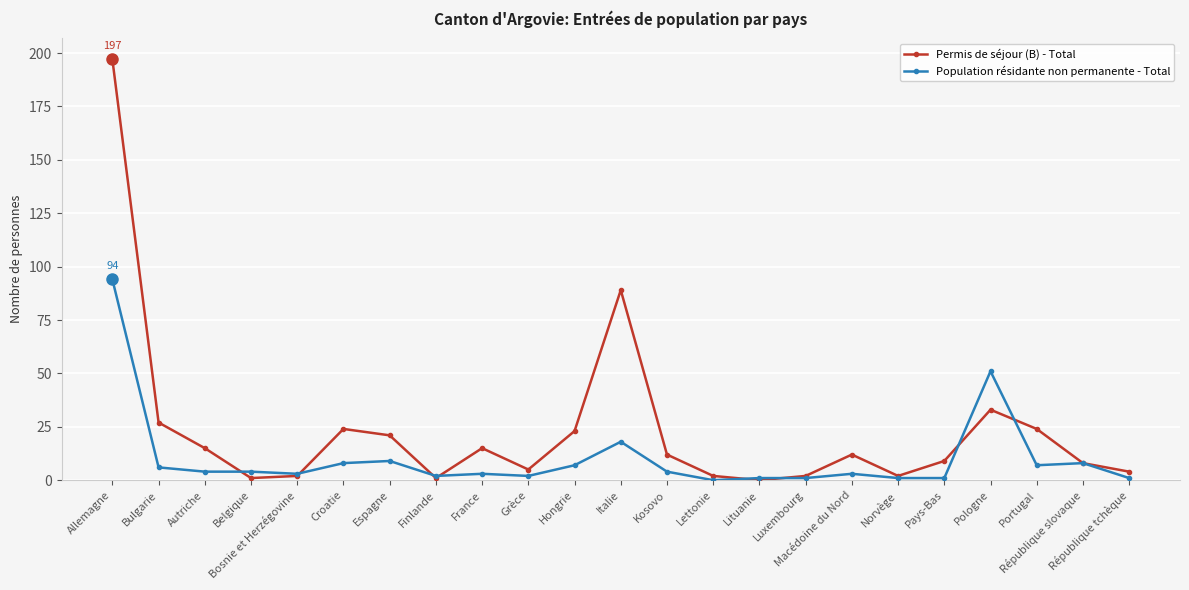

Rank the series at Autriche from lowest to highest value.

Population résidante non permanente - Total, Permis de séjour (B) - Total